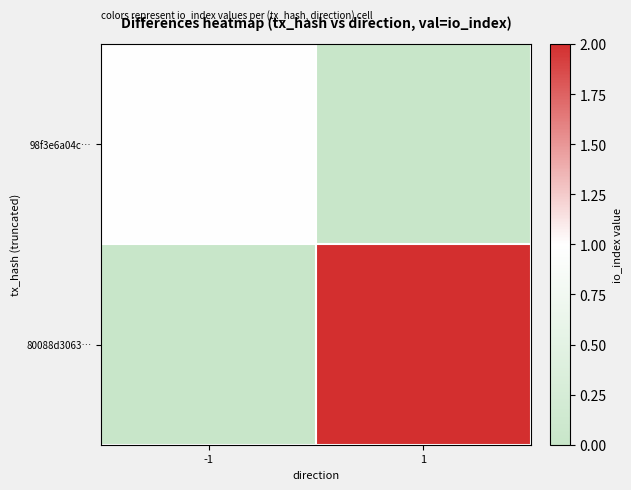

What is the total value across all series at -1?

1